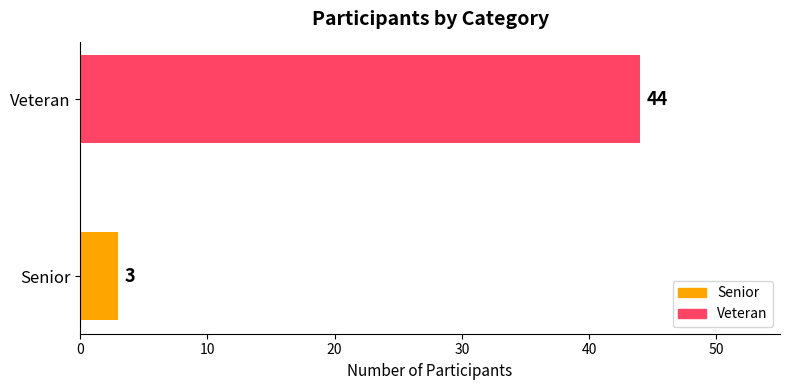

The value at Senior is 3. True or false?

True